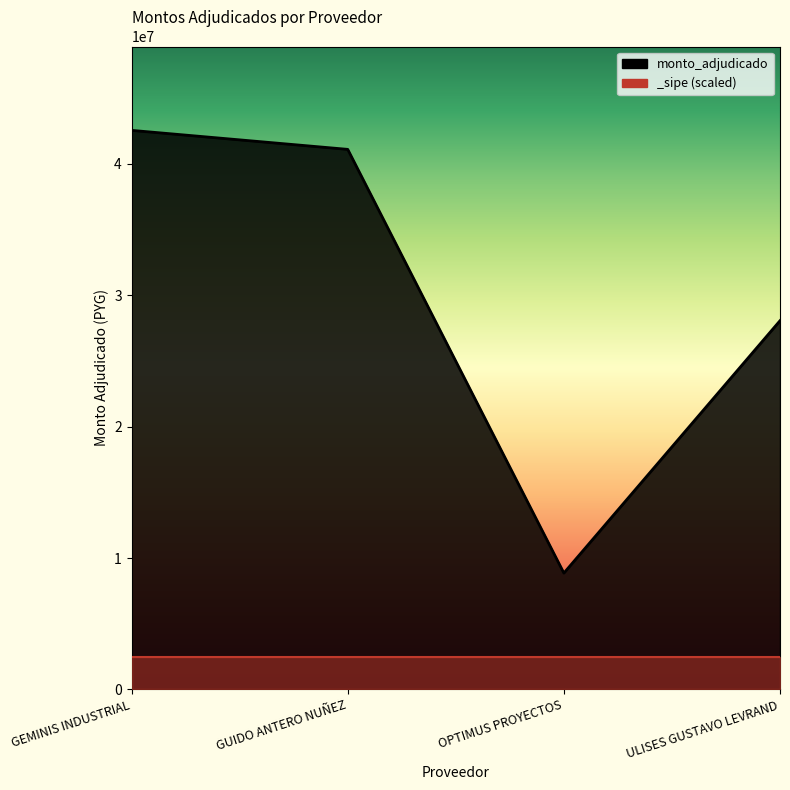

What is the difference between the maximum and second lowest values?

14486704